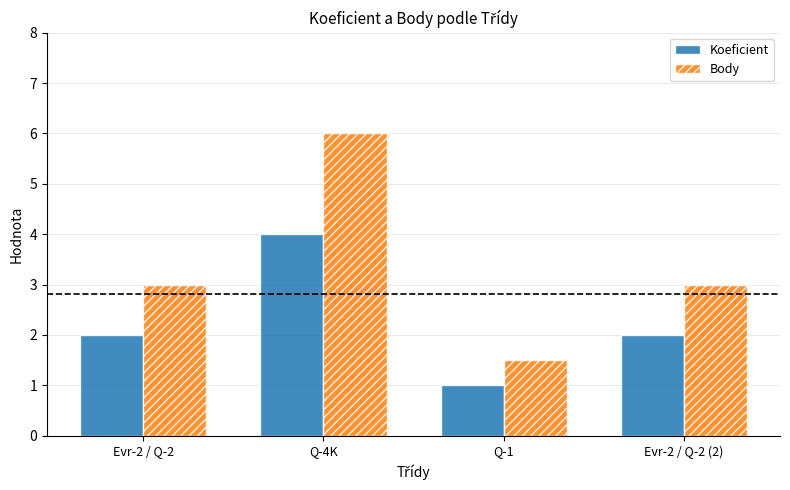

Reading left to right, extract all data points from this chart.

Koeficient: Evr-2 / Q-2=2.0	Q-4K=4.0	Q-1=1.0	Evr-2 / Q-2 (2)=2.0
Body: Evr-2 / Q-2=3.0	Q-4K=6.0	Q-1=1.5	Evr-2 / Q-2 (2)=3.0